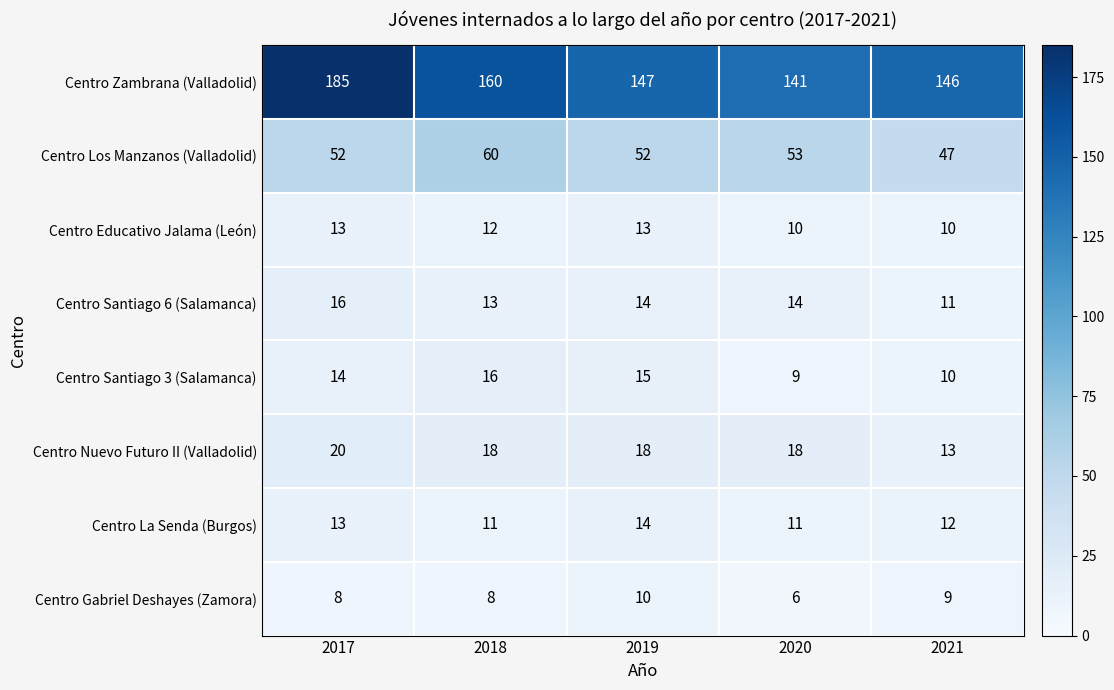

What is the greatest value displayed?

185